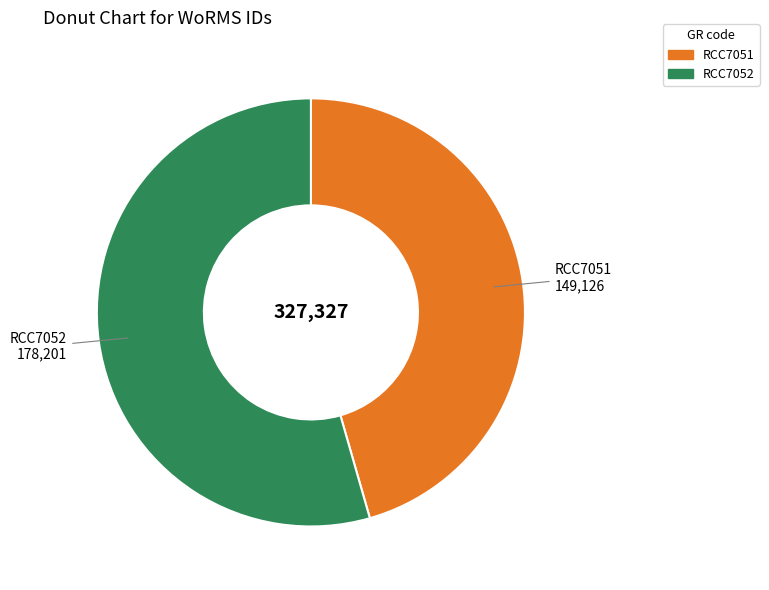

How many segments does this pie chart have?

2